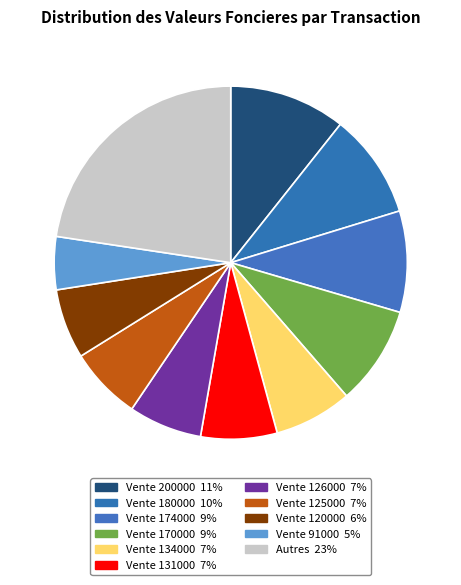

To the nearest percent, what is the difference between the largest and smallest slice percentages?

8%